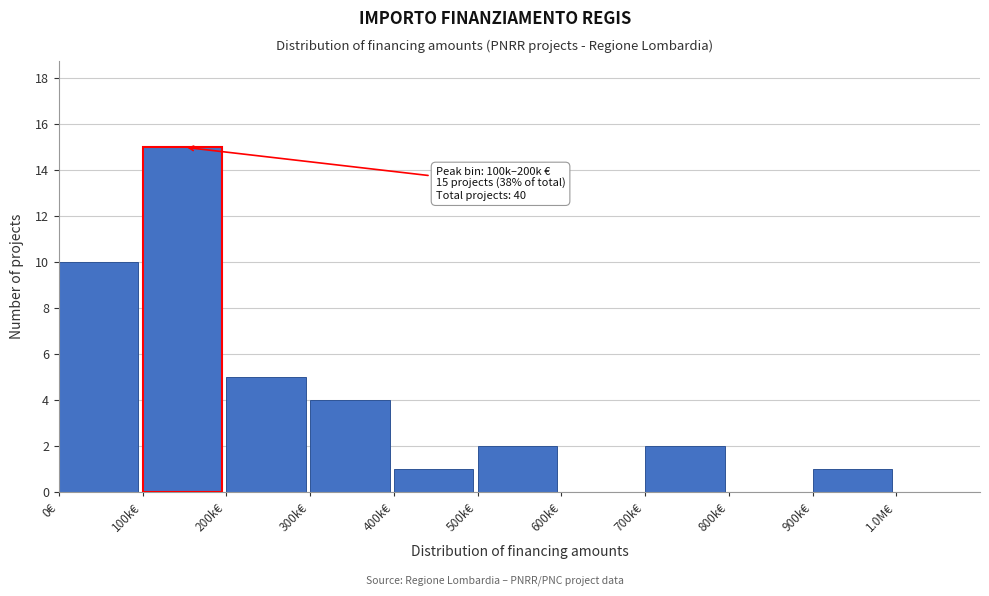

Reading left to right, extract all data points from this chart.

0€=10	100k€=15	200k€=5	300k€=4	400k€=1	500k€=2	600k€=0	700k€=2	800k€=0	900k€=1	1.0M€=0